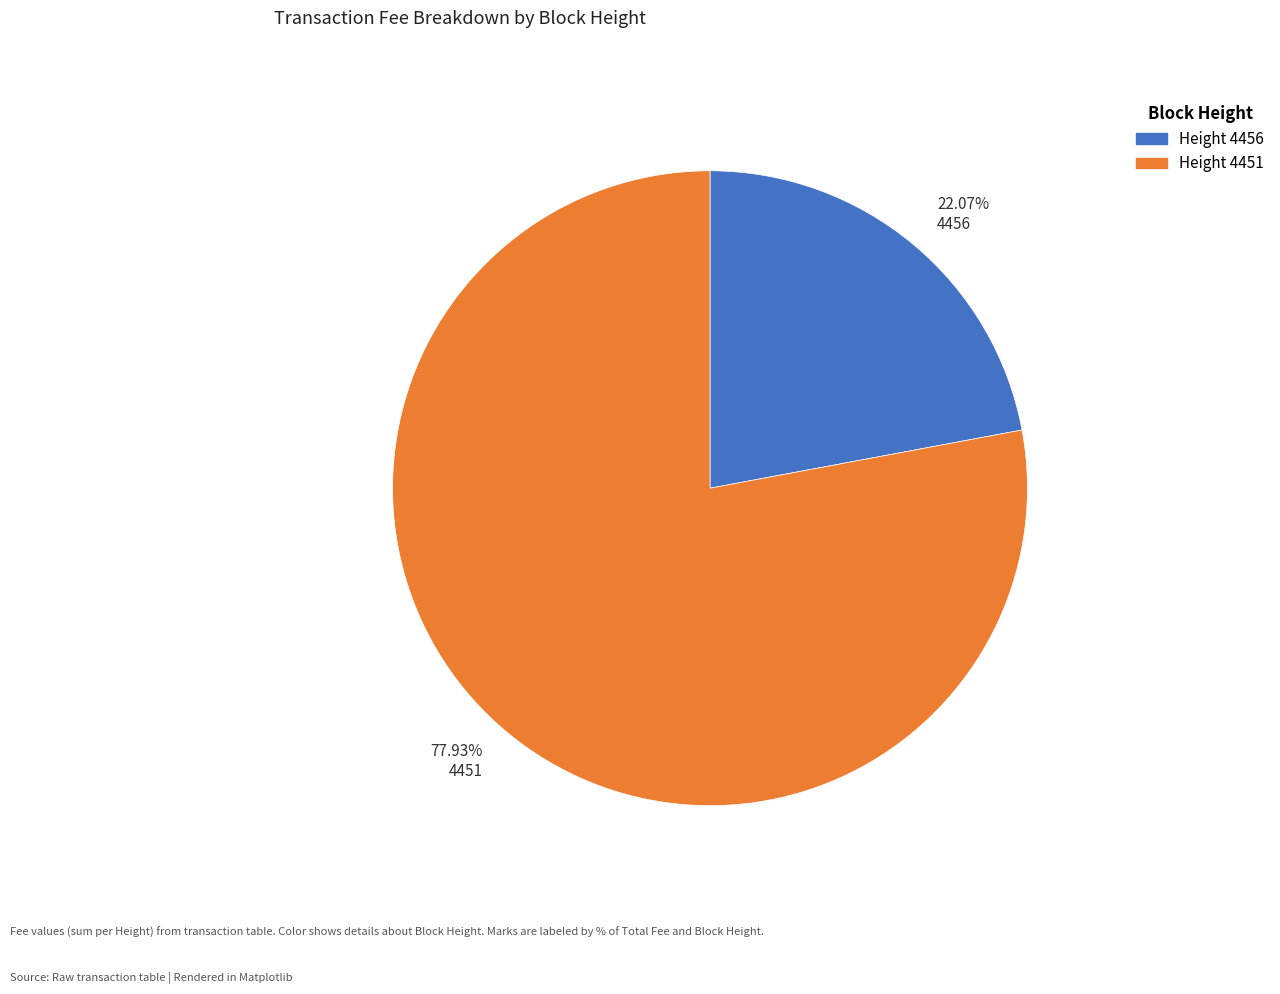

Which category has the biggest portion of the pie?

77.93% 4451